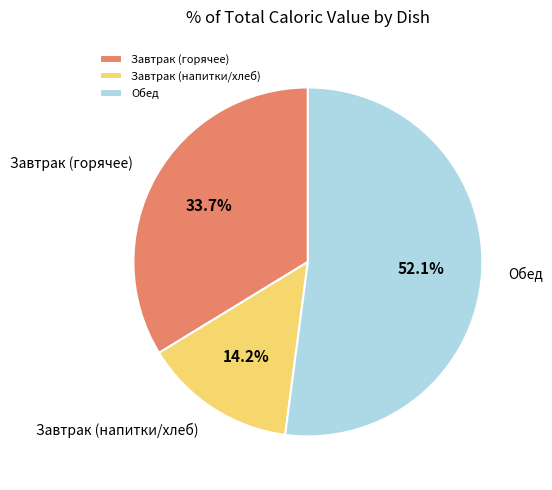

To the nearest percent, what is the difference between the largest and smallest slice percentages?

38%